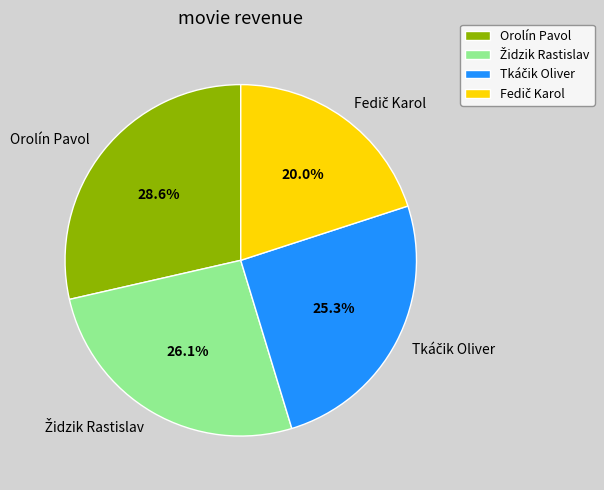

Is there a majority slice in this chart?

No